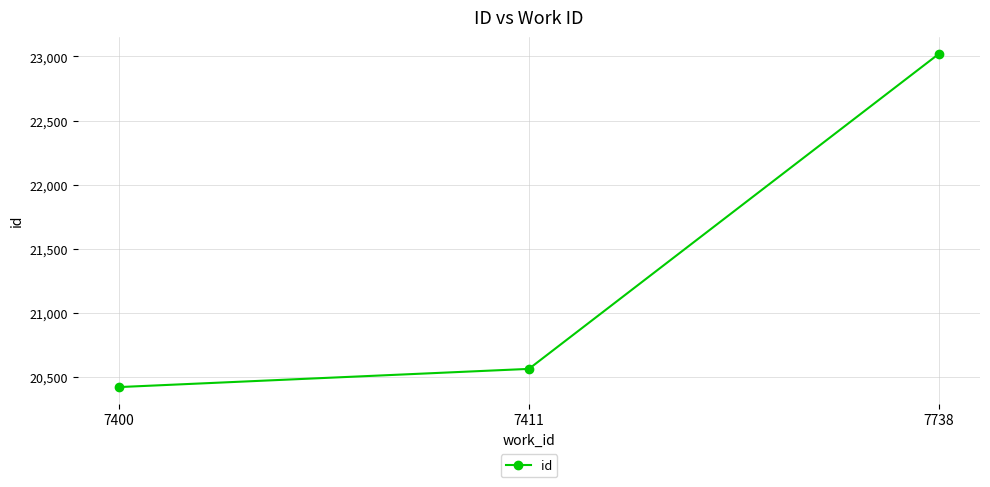

Reading left to right, what are all the values shown in this chart?

20420	20562	23021